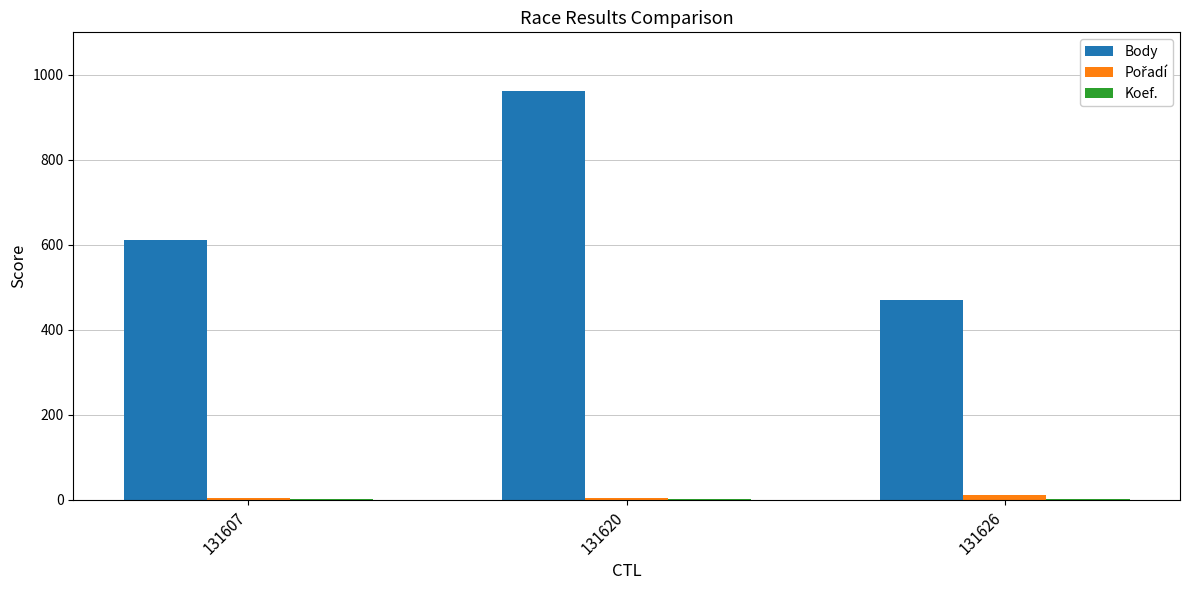

Count the Body values in the range 471 to 962.

3